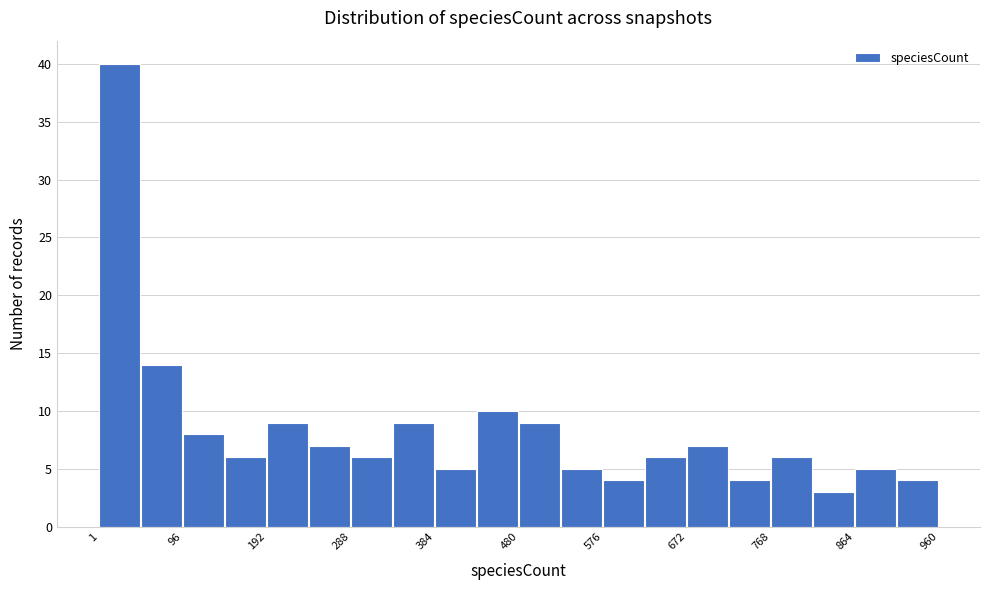

Reading left to right, list every bar in this chart as the range it spans on the x-axis followed by its height. Neither the bar edges nor the heights are printed on the chart, so give them approximately, as read against the axes.

0 to 50: 40
50 to 100: 14
100 to 140: 8
140 to 190: 6
190 to 240: 9
240 to 290: 7
290 to 340: 6
340 to 380: 9
380 to 430: 5
430 to 480: 10
480 to 530: 9
530 to 580: 5
580 to 620: 4
620 to 670: 6
670 to 720: 7
720 to 770: 4
770 to 820: 6
820 to 860: 3
860 to 910: 5
910 to 960: 4